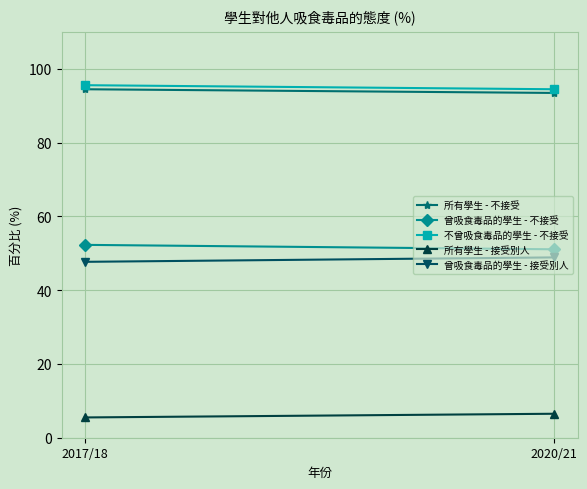

What is the difference between the highest and lowest values at 2020/21?

88.0